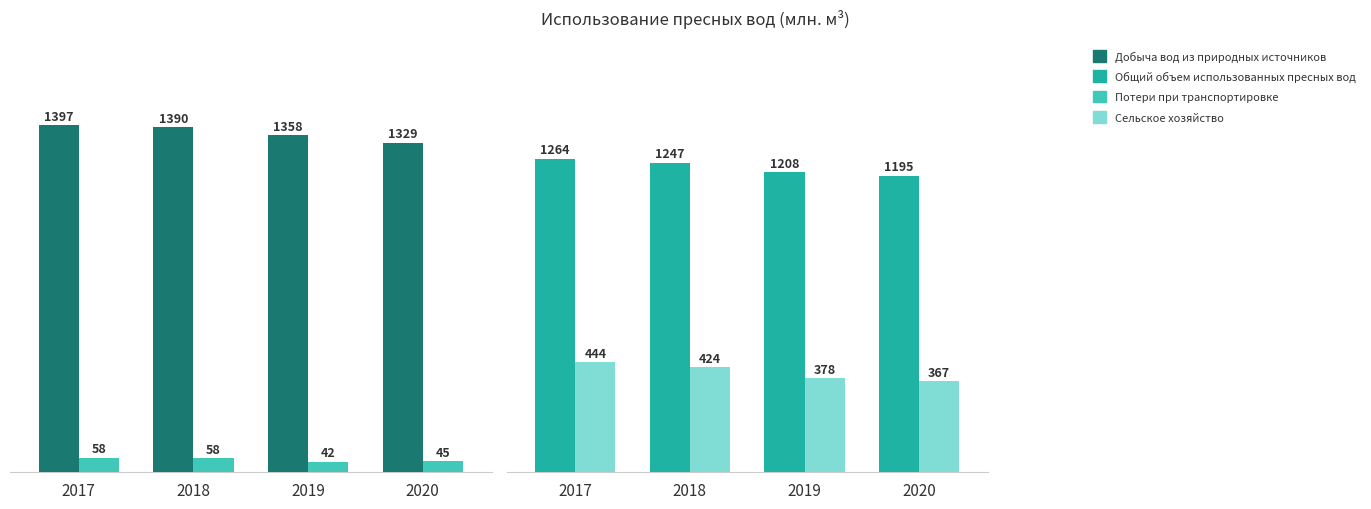

What is the sum of all Добыча вод из природных источников values?

5474.2